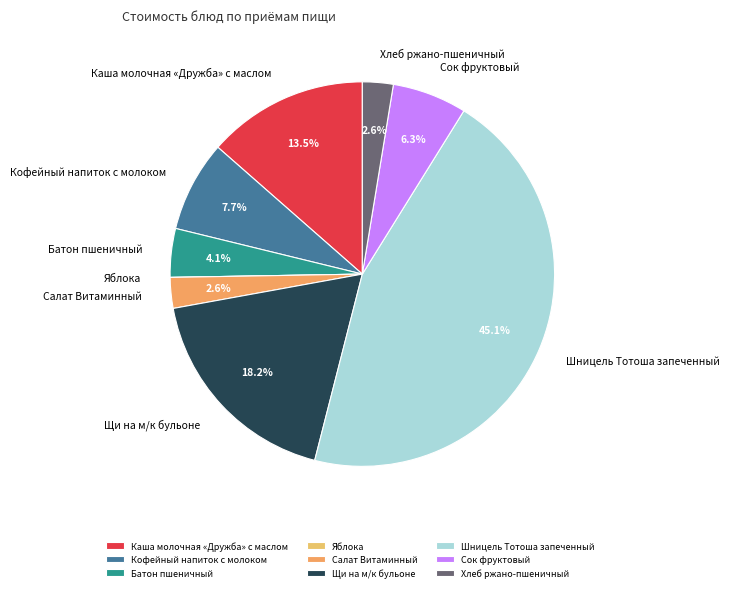

Does Шницель Тотоша запеченный account for over 50% of the chart?

No